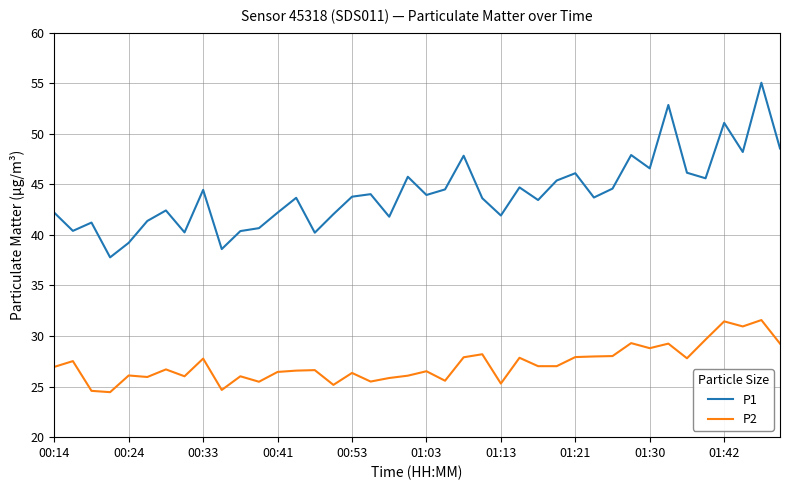

How many lines are shown in the chart?

2